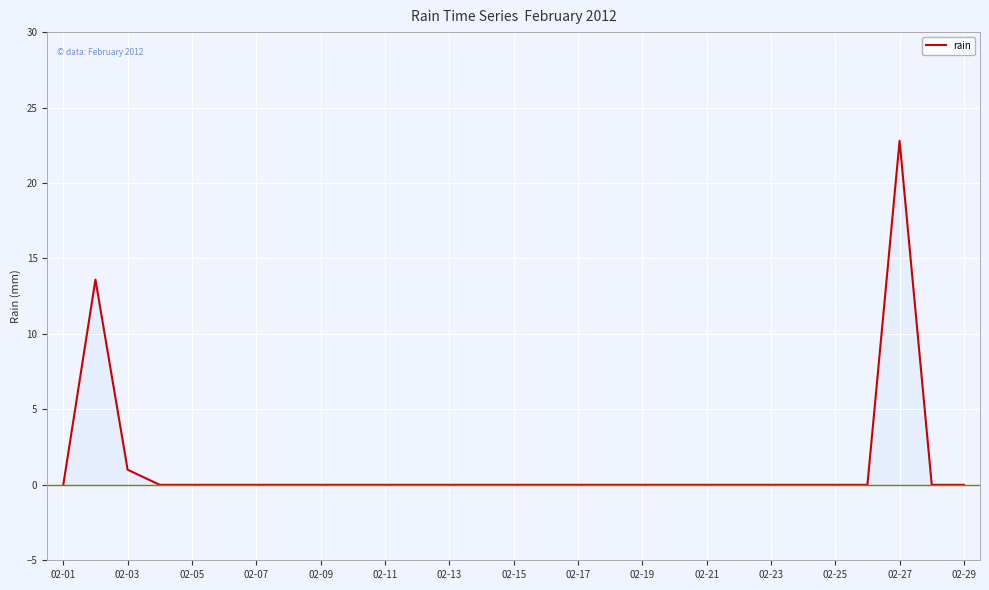

What is the maximum value shown in the chart?

22.8